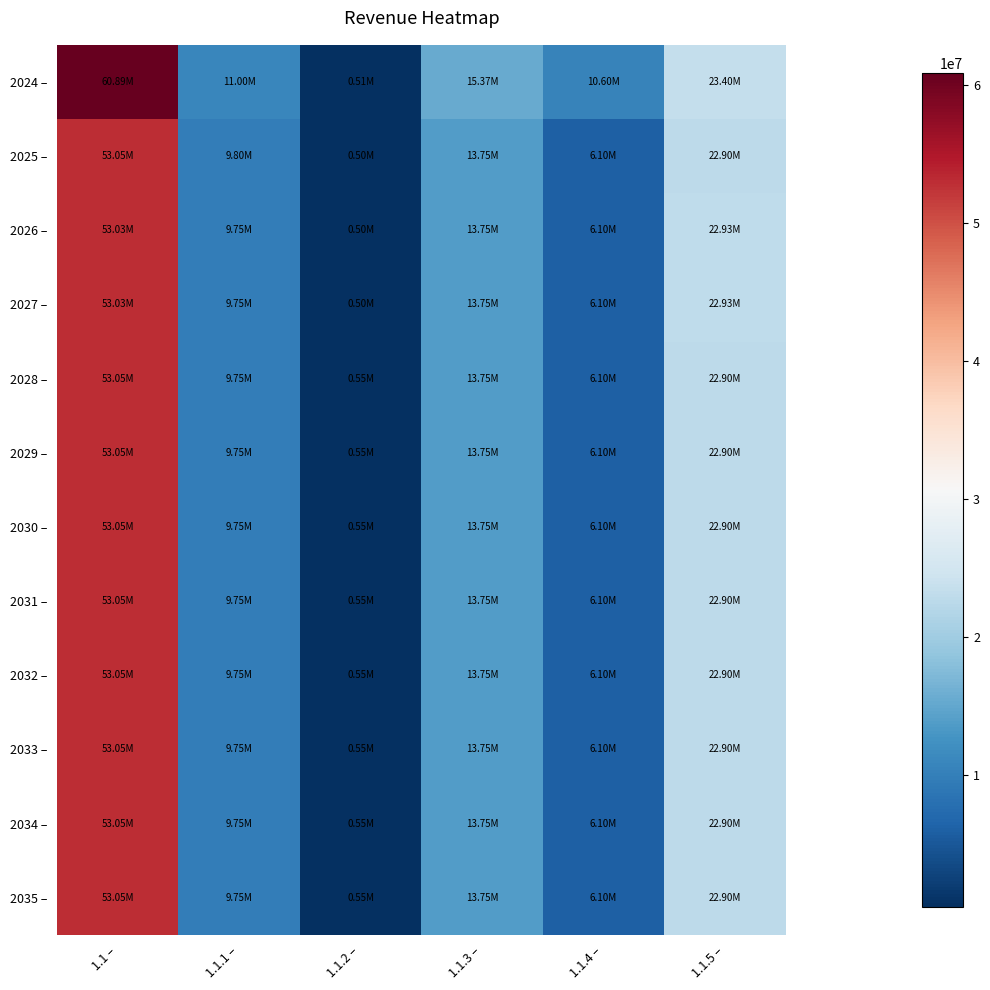

At which category does the chart reach its minimum across all series?

1.1.2 –